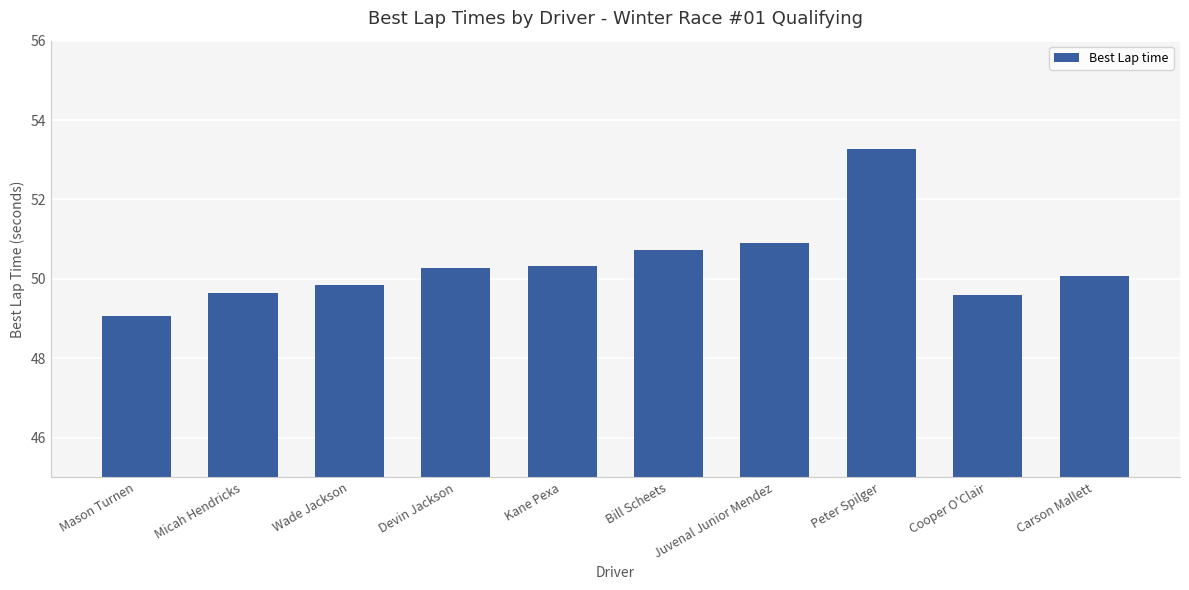

Which category has the lowest value across all series?

Mason Turnen